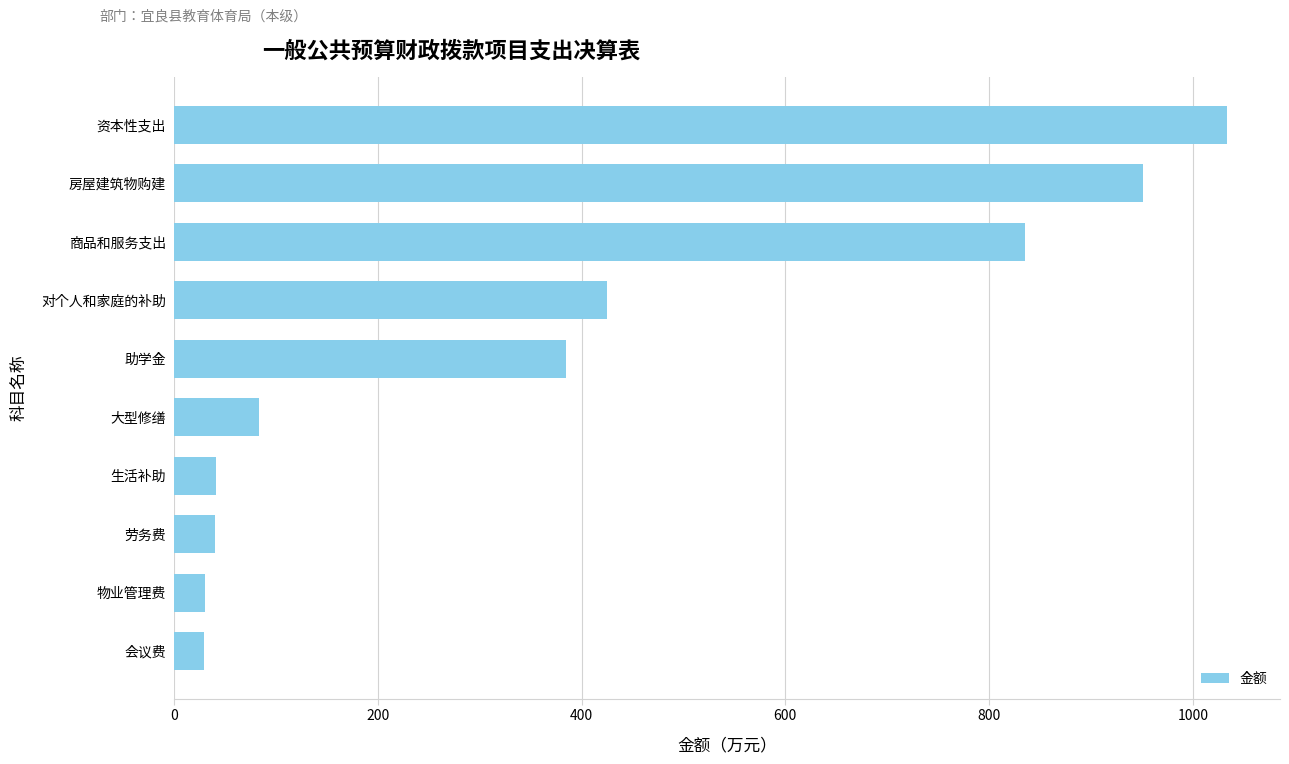

How many data points does each series have?

10